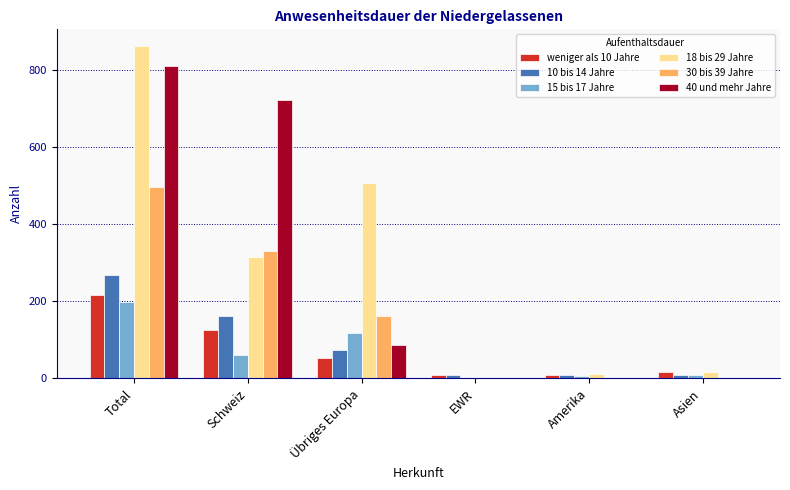

What is the greatest value displayed?

861